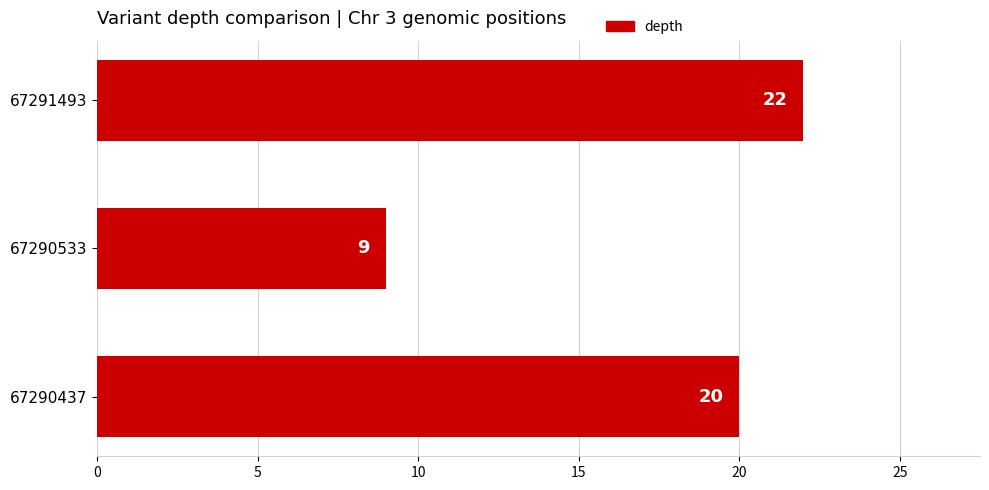

Does the chart contain any negative values?

No